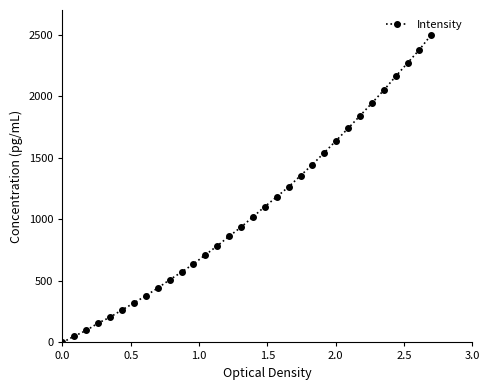

True or false: the data has more than 2 interior local peaks.

False